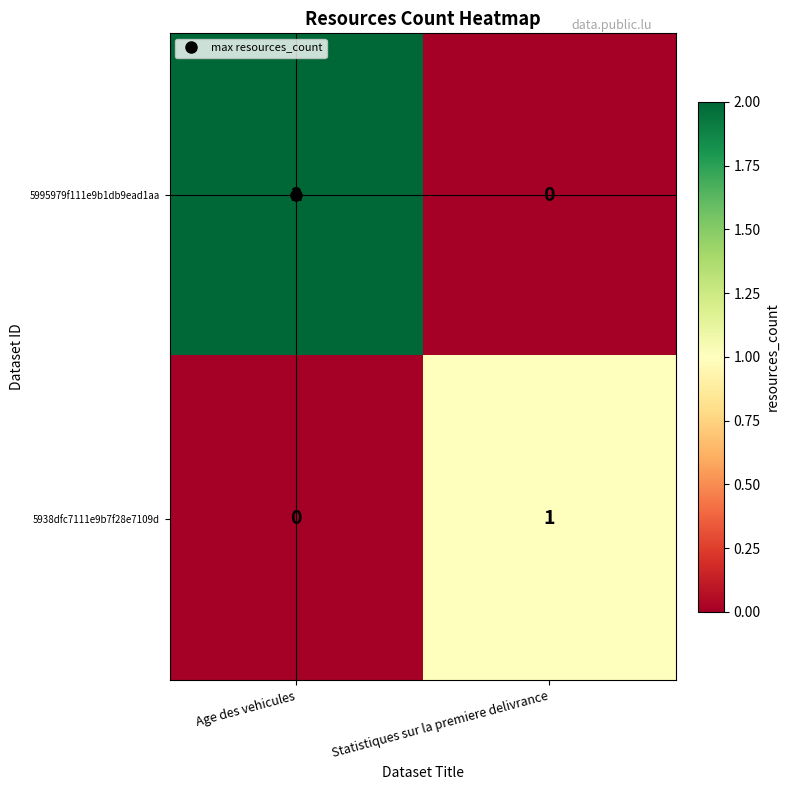

What is the greatest value displayed?

2